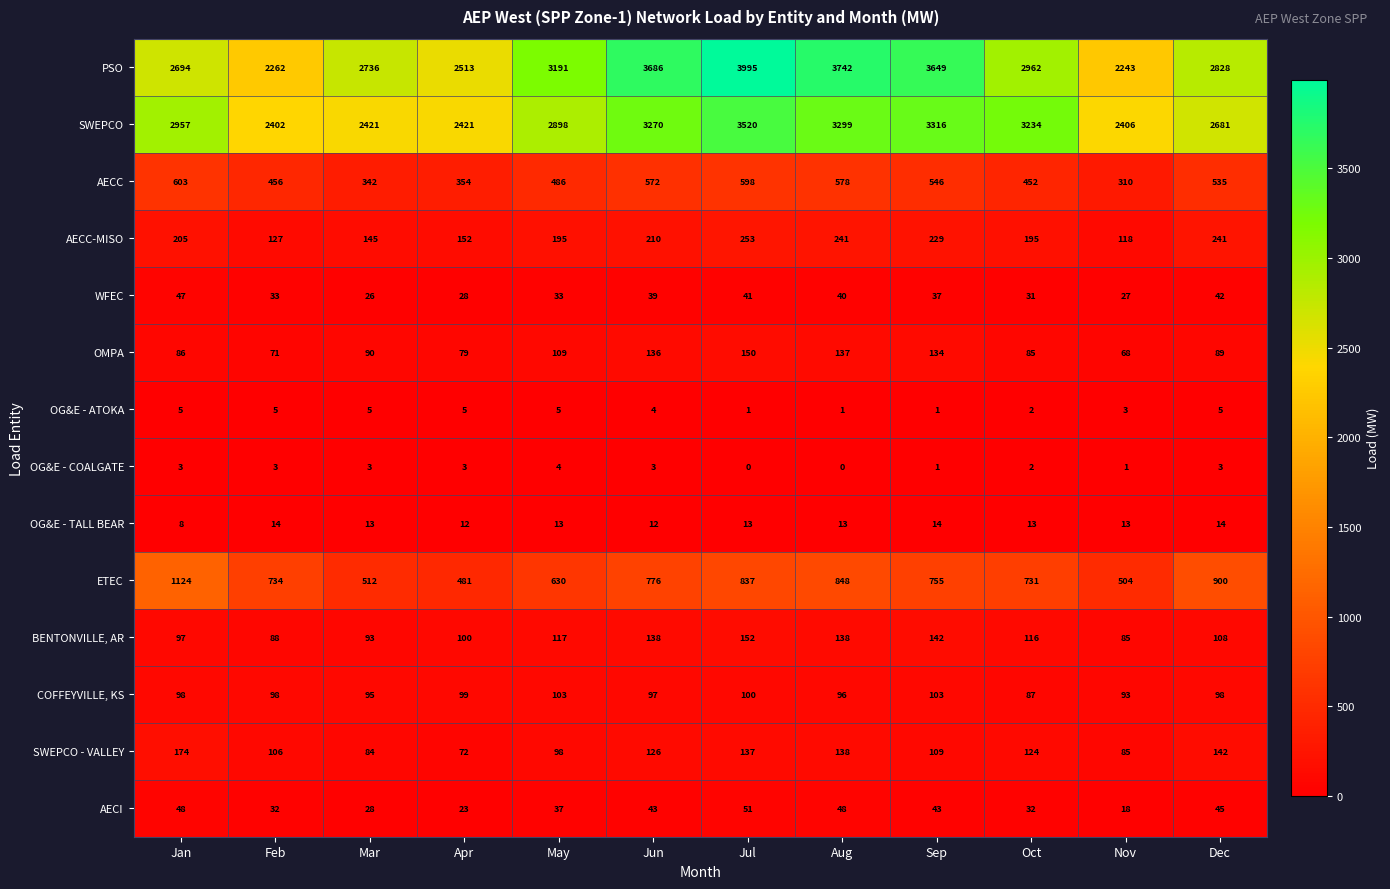

What is the sum of the PSO values at Aug and Oct?

6704